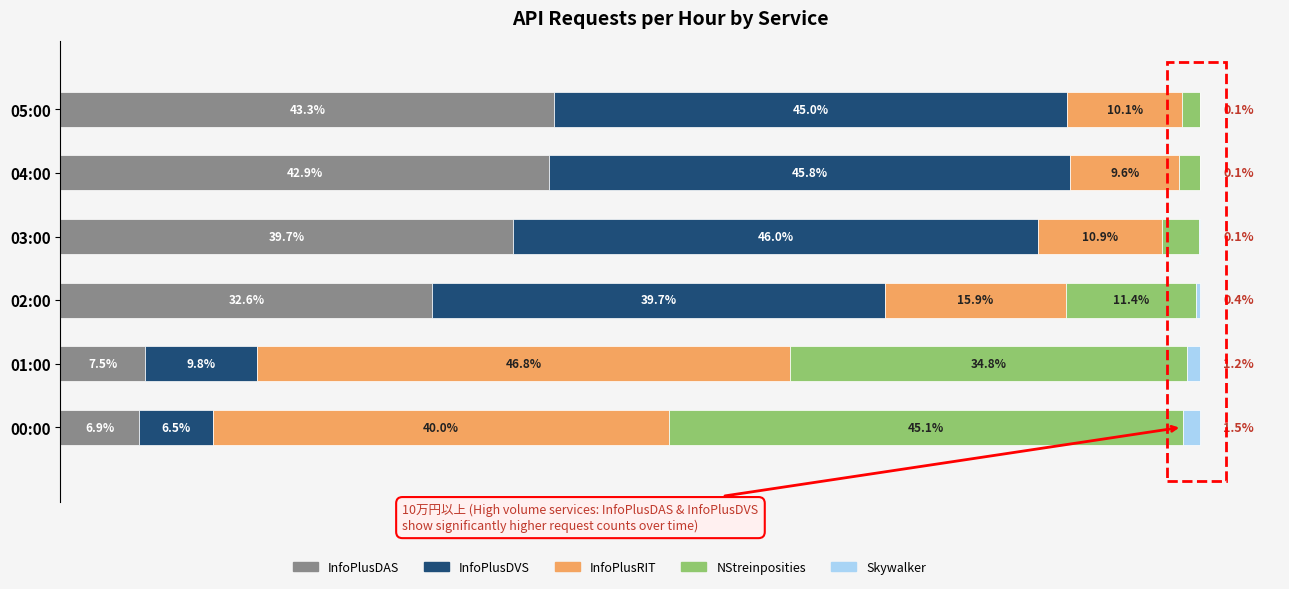

At which label does InfoPlusDAS reach its peak?

05:00